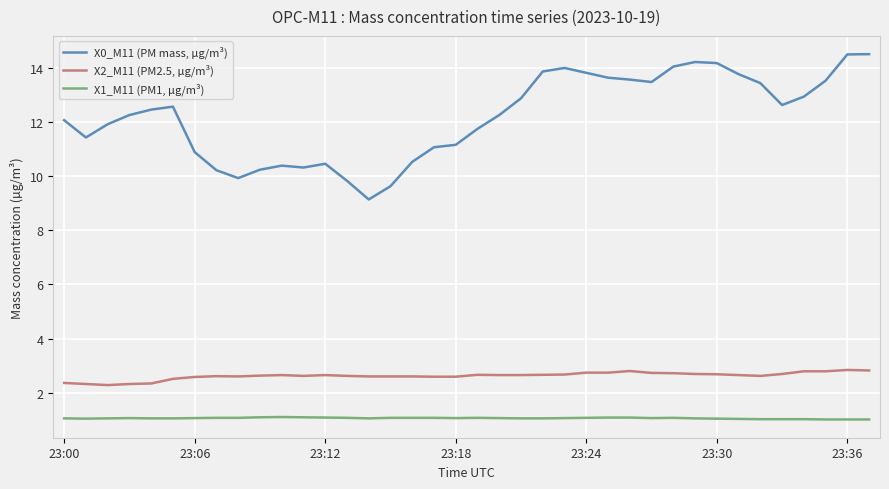

True or false: X1_M11 (PM1, µg/m³) and X0_M11 (PM mass, µg/m³) intersect in this chart.

False